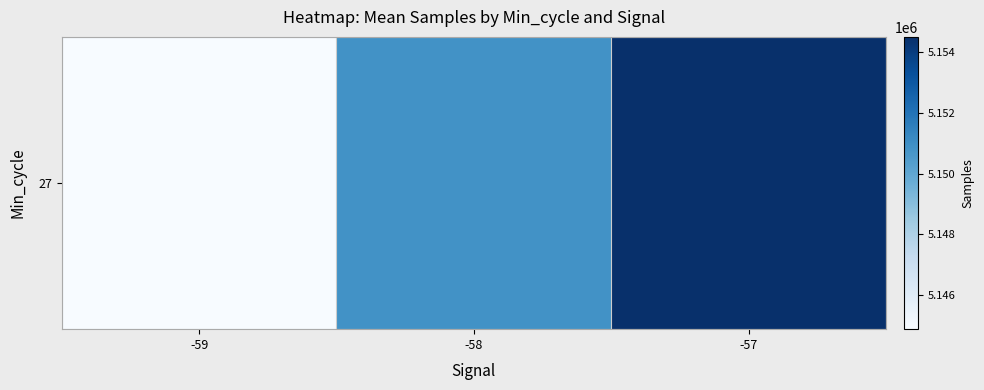

True or false: the data shows 5150872.0 at -58.

True